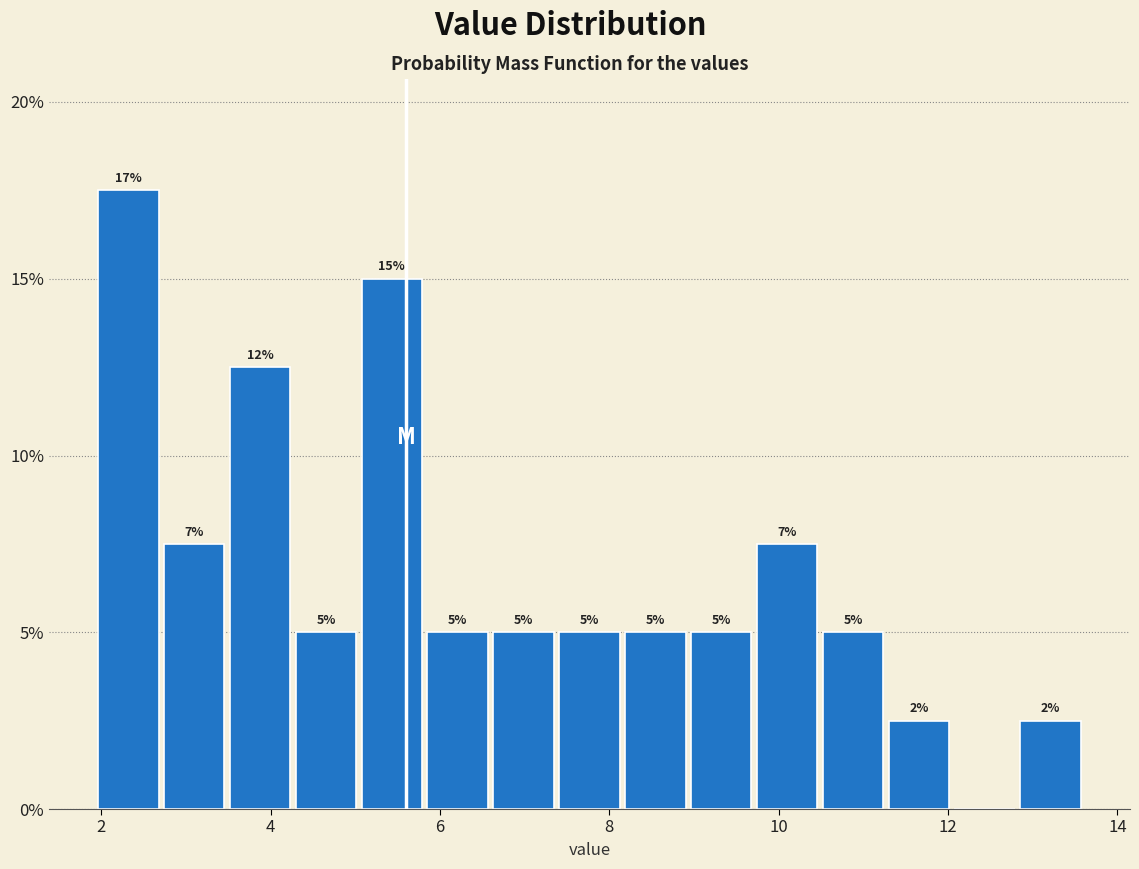

Around what value on the x-axis is the tallest bar? Give the approximate position of its centre, as read against the axis.

2.4